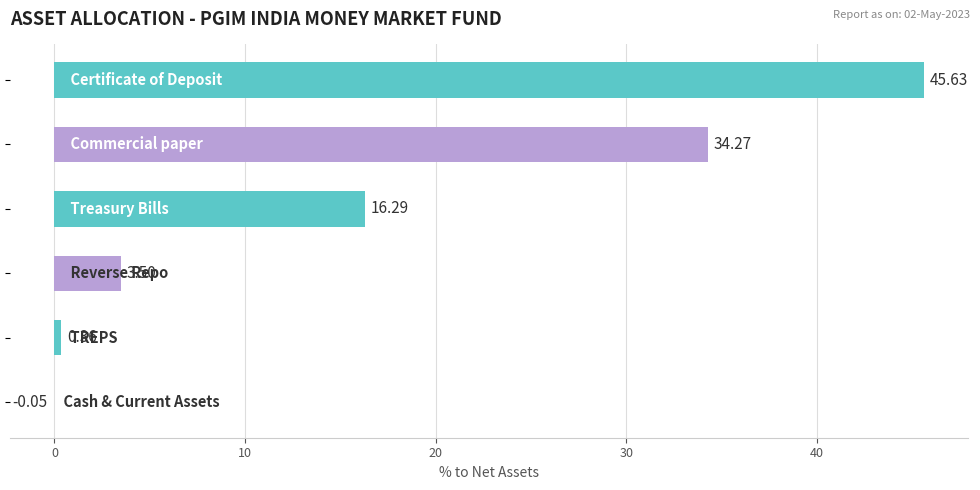

Count the number of categories in the chart.

6